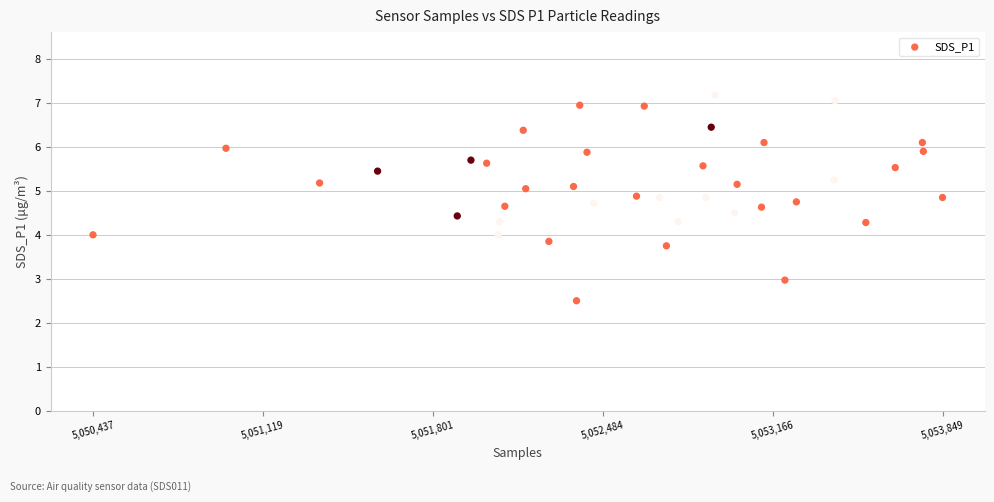

What is the range of X values (max minus min)?

3412.0